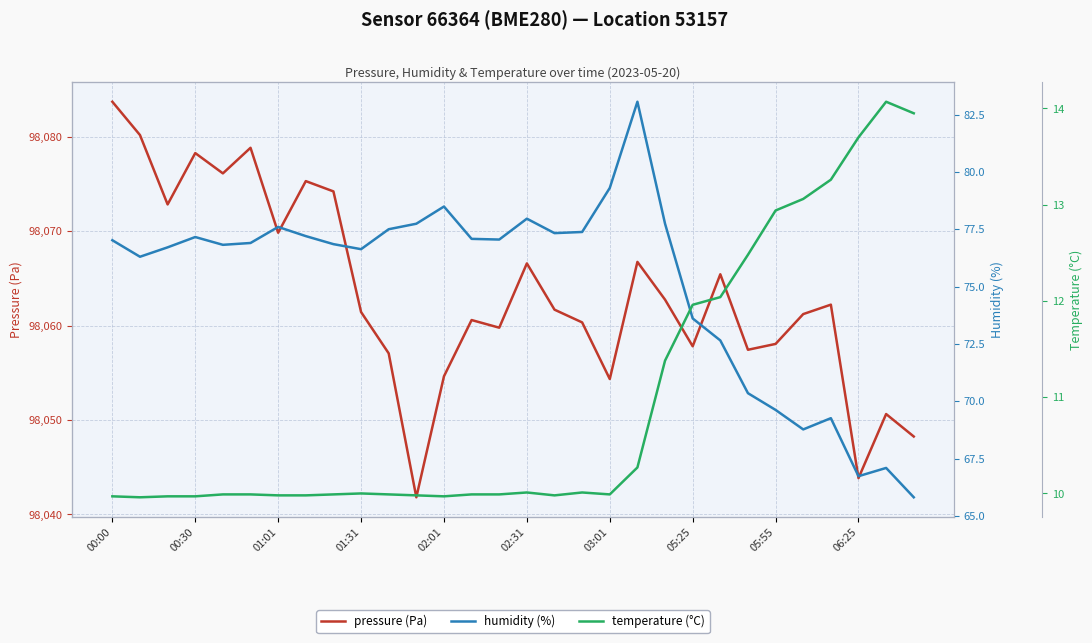

Count the number of data series in this chart.

3